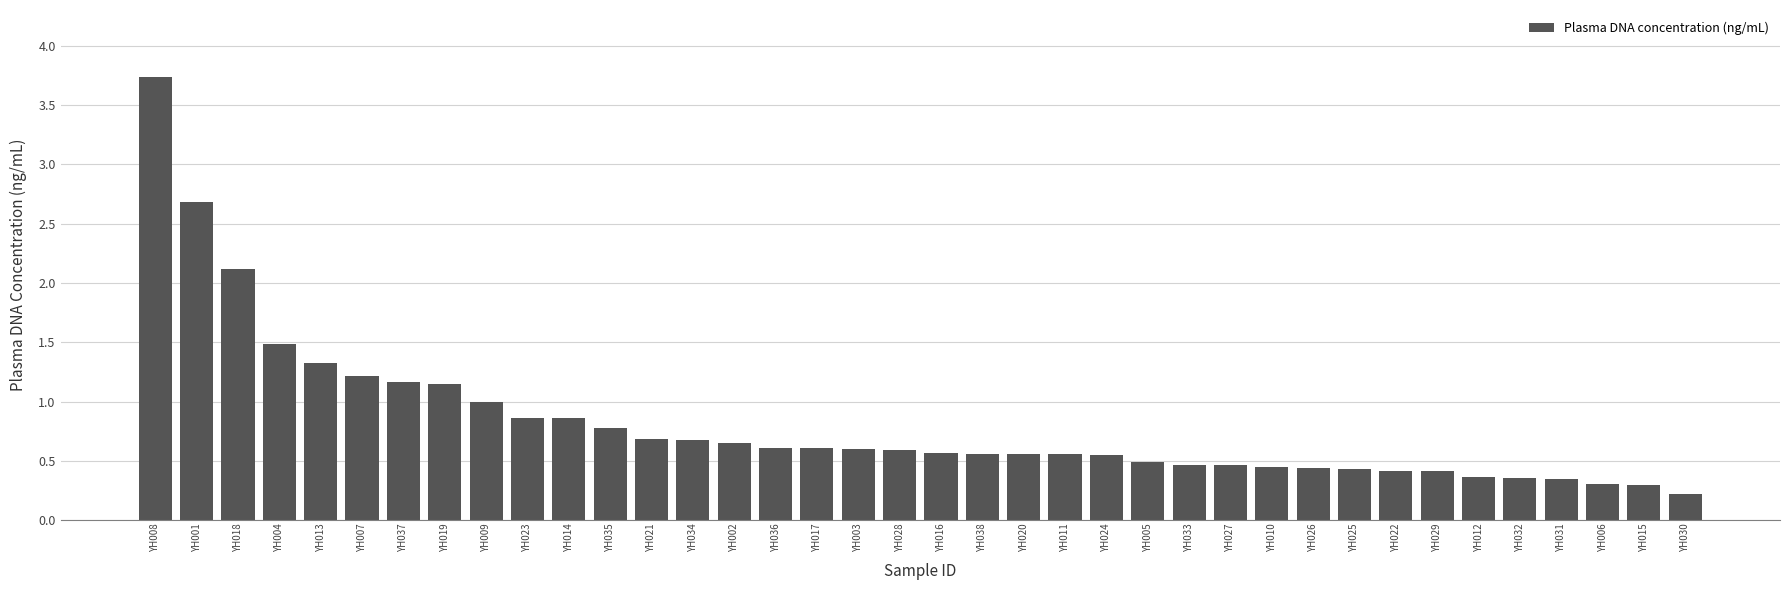

Are the bars horizontal?

No